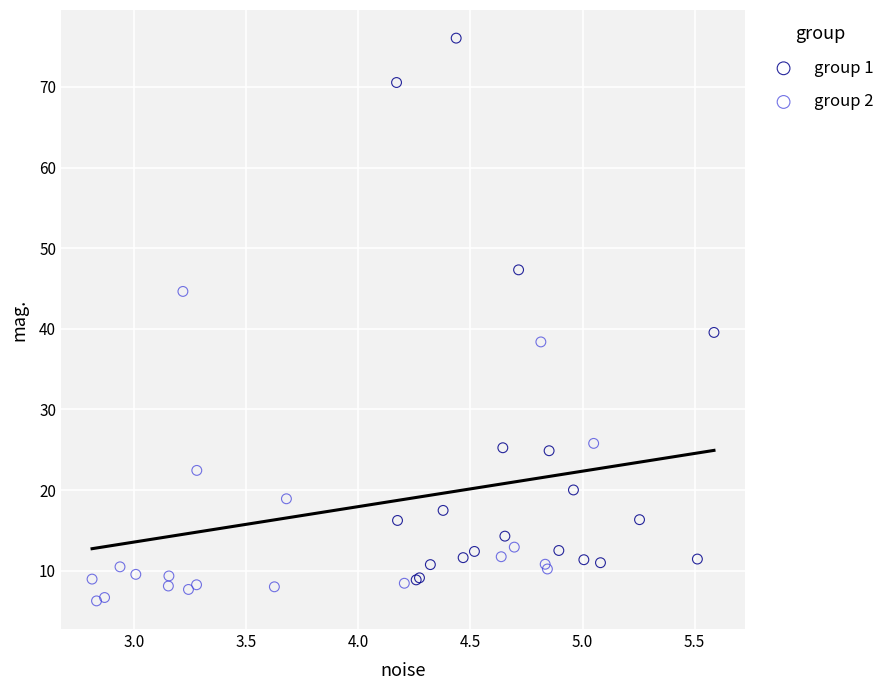

Which series contains the lowest Y value?

group 2